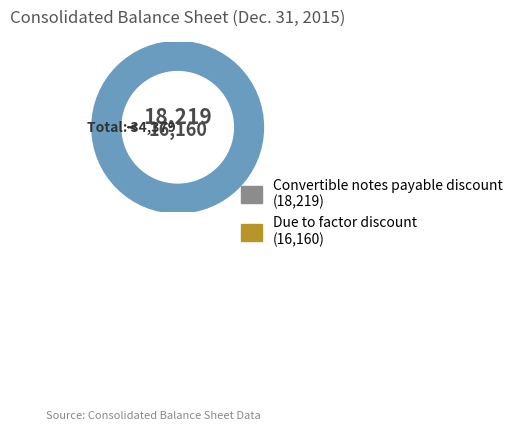

What is the largest slice in the pie chart?

Convertible notes payable discount